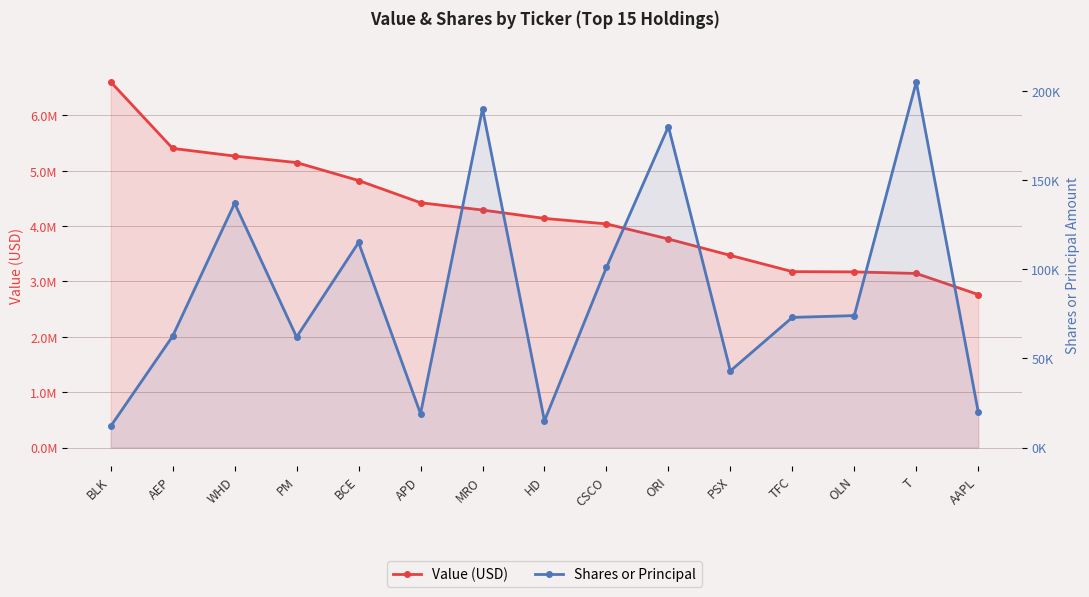

The value of Value (USD) at PM is 6872533. True or false?

False